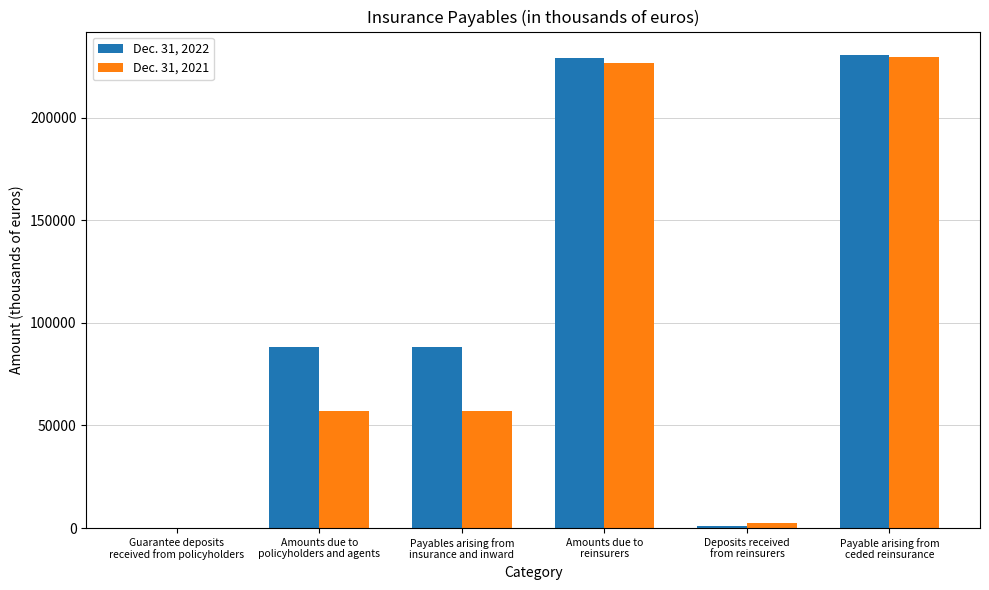

What is the greatest value displayed?

230545